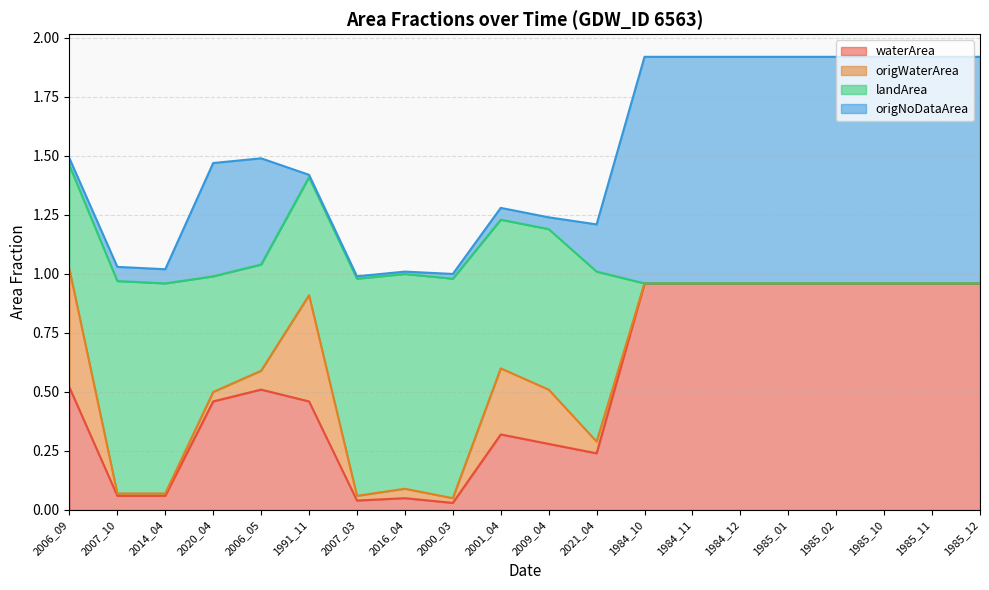

The waterArea series shows 0.8 at 1991_11. True or false?

False